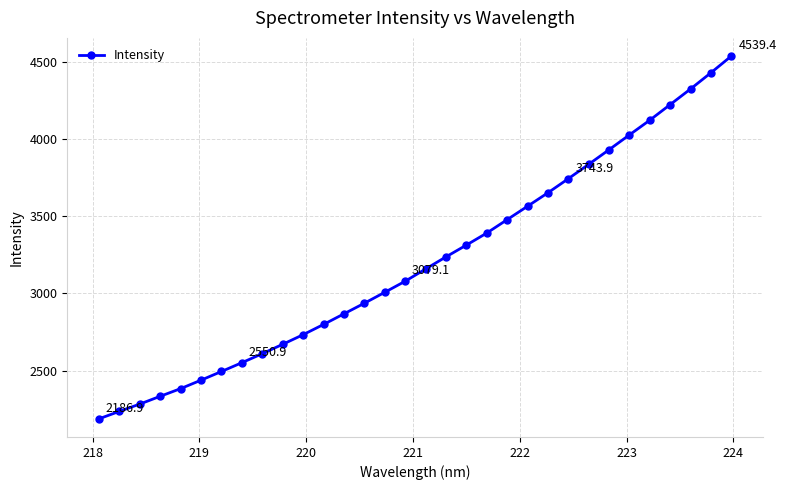

What is the difference between the second highest and second lowest values?

2196.0